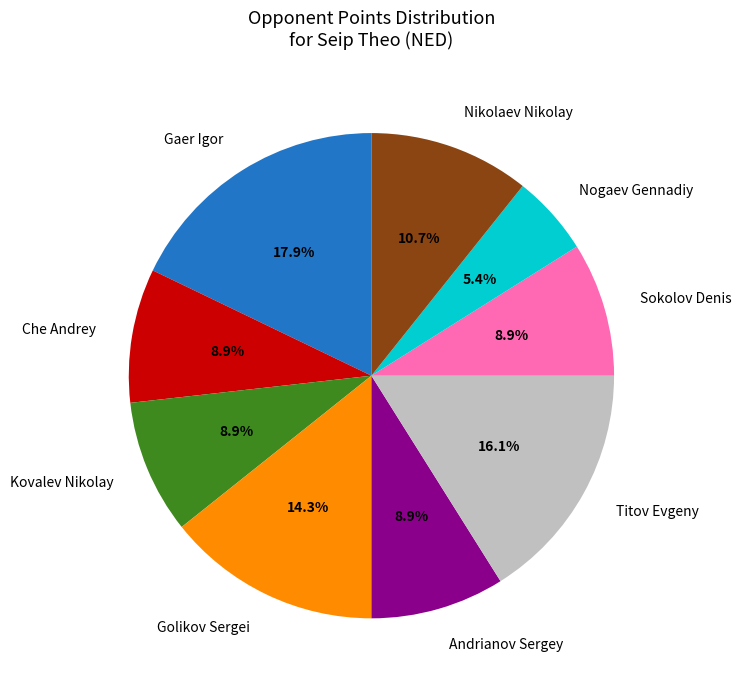

What percentage is NOT represented by Golikov Sergei?

85.7%